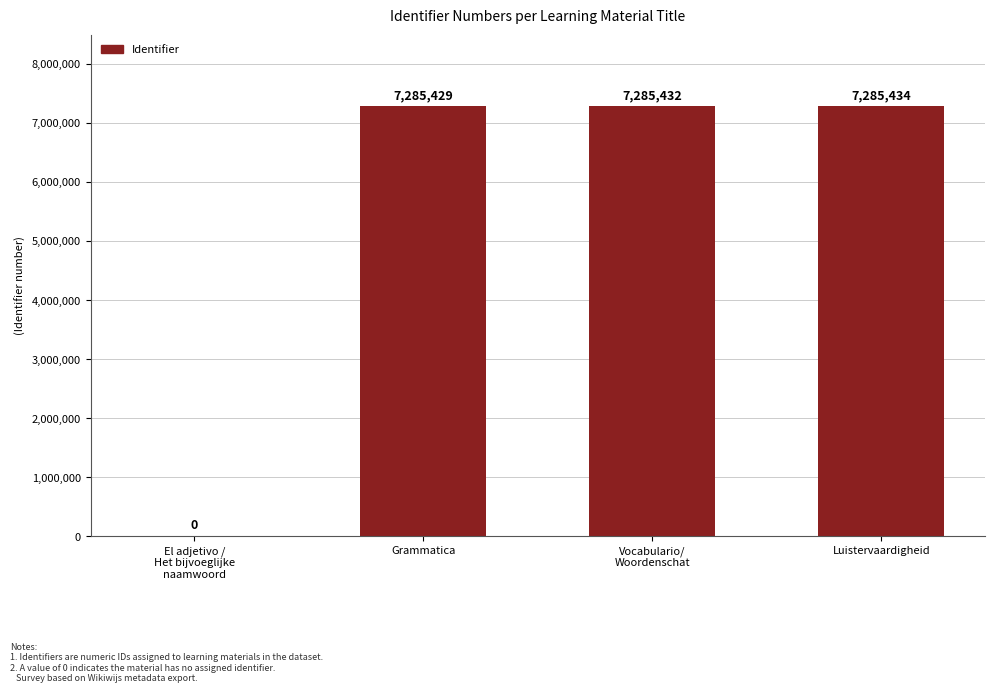

Reading left to right, transcribe all the data shown in this chart.

El adjetivo /
Het bijvoeglijke
naamwoord=0	Grammatica=7285429	Vocabulario/
Woordenschat=7285432	Luistervaardigheid=7285434